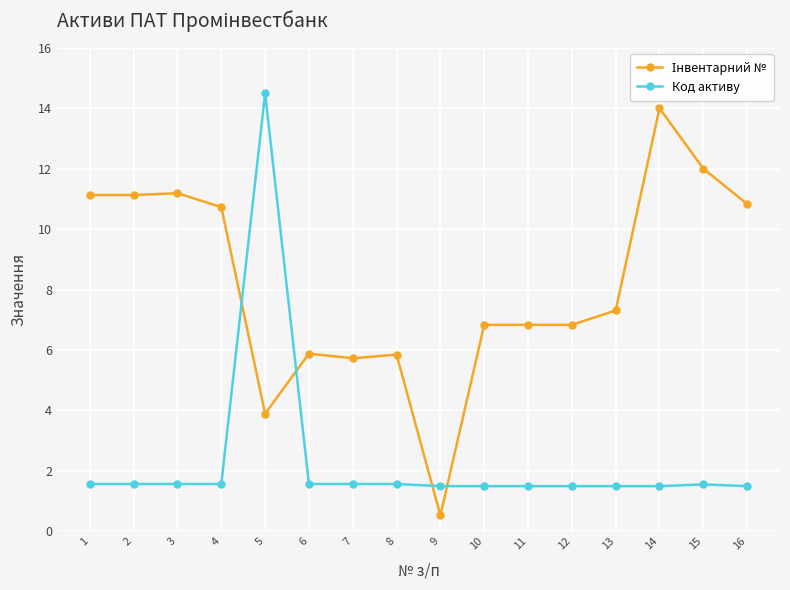

What is the value of the Код активу point at the 7th from the left?

1.6